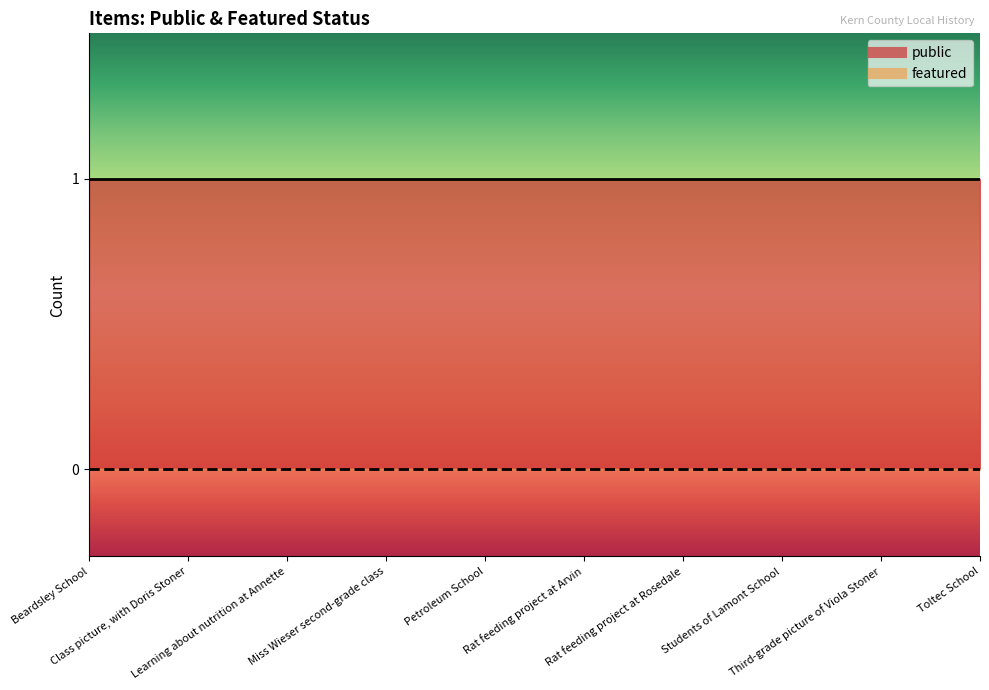

What is the value of the public point at the 7th from the left?

1